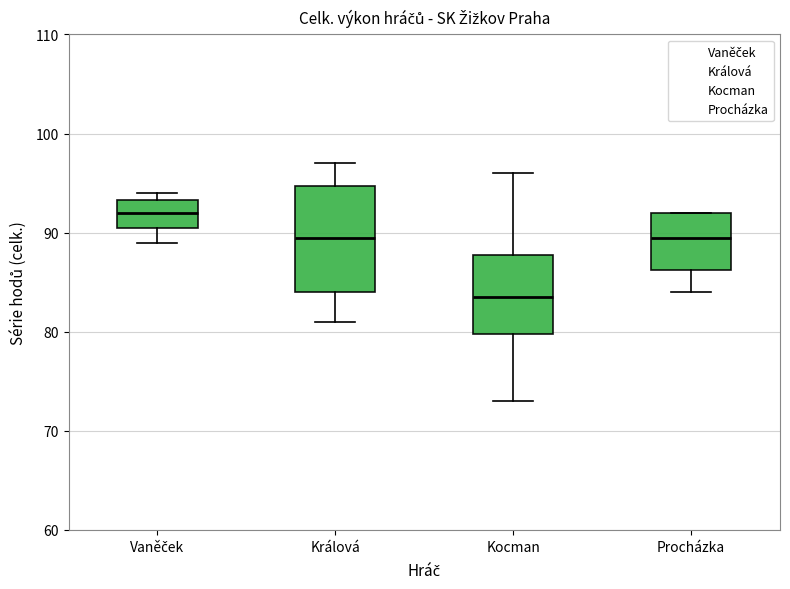

Comparing the boxes themselves (not the whiskers), which one is the tallest?

Králová